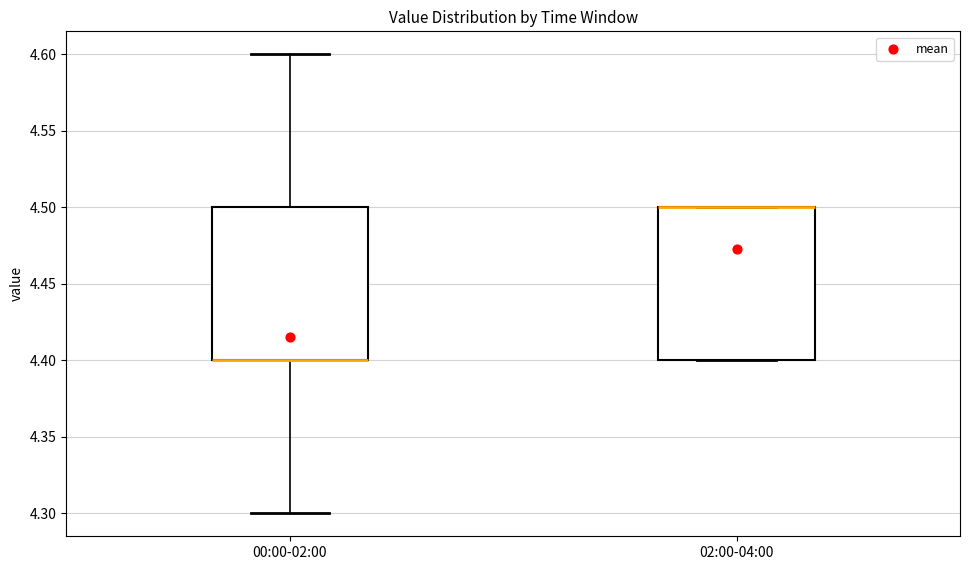

Reading left to right, read every box against the y-axis: the position of its median line, the range the box covers, and the ends of its whiskers. The values are not printed on the chart, so give them approximately, as read against the axis.

00:00-02:00: median 4.4 (drawn on the box's lower edge), box 4.4 to 4.5, whiskers 4.3 to 4.6
02:00-04:00: median 4.5 (drawn on the box's upper edge), box 4.4 to 4.5, whiskers 4.4 to 4.5